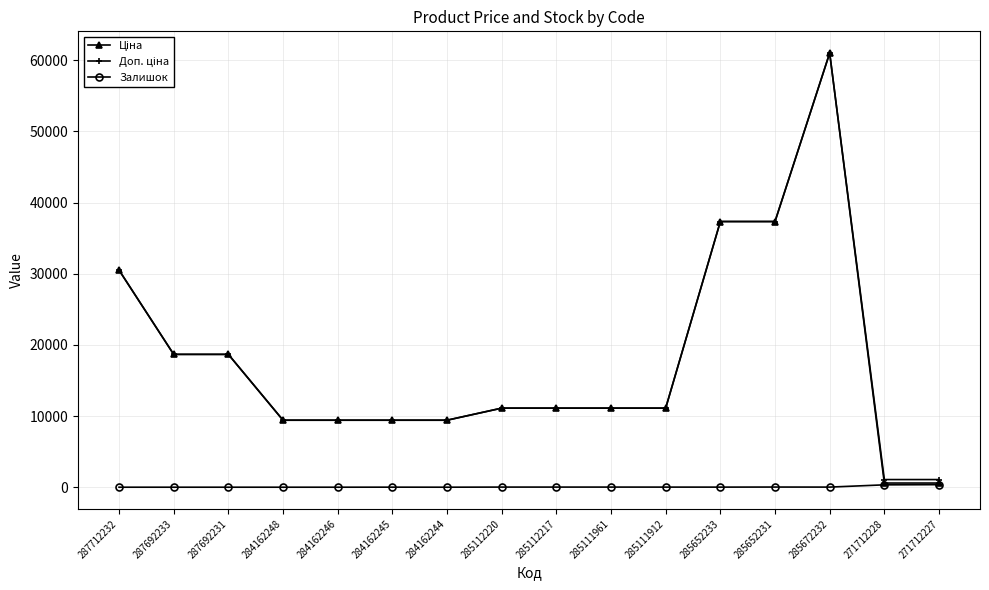

At which category does the chart reach its peak across all series?

285672232